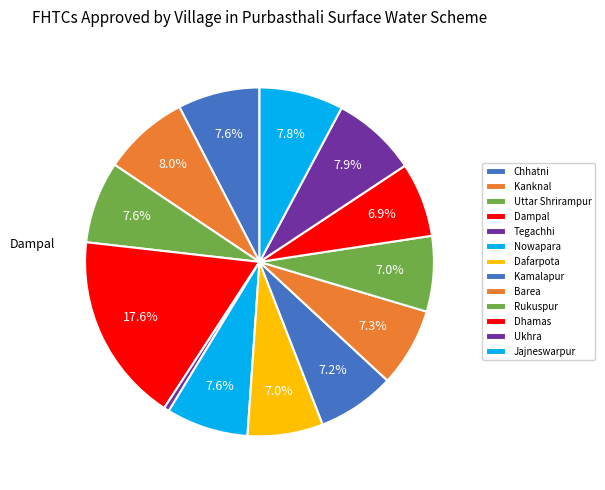

Count the number of slices in the pie.

13